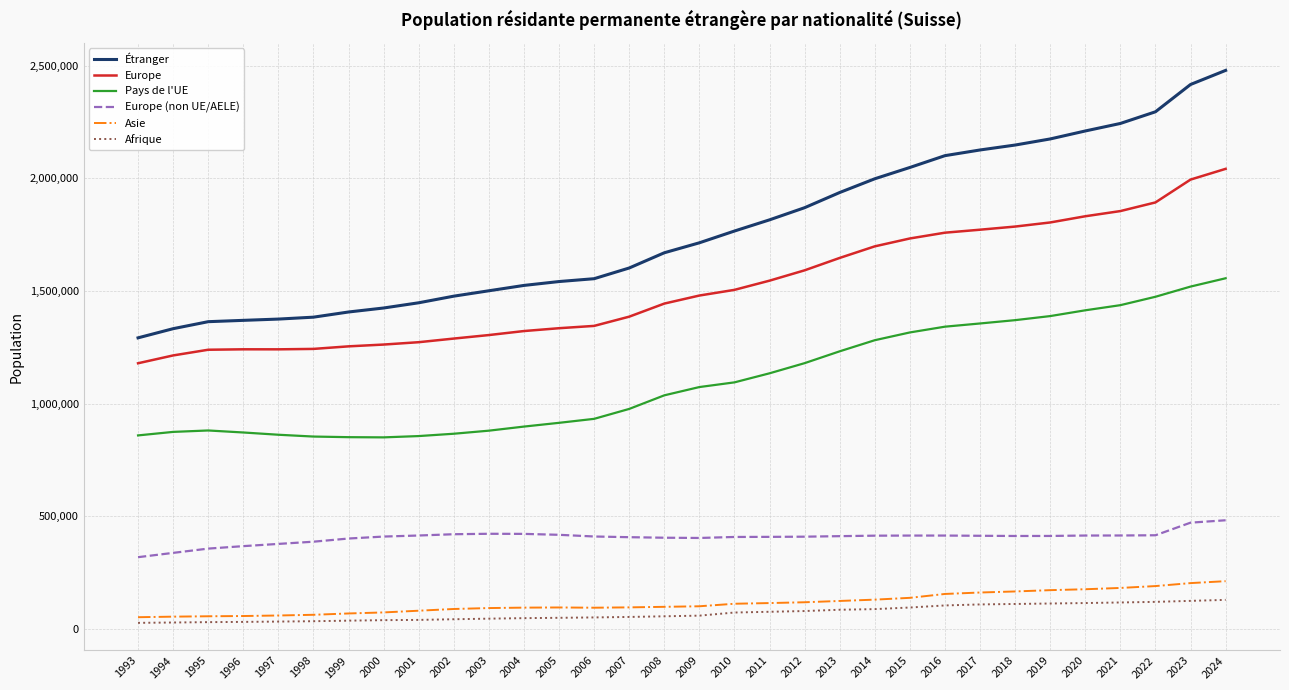

Which series has the widest spread of values?

Étranger